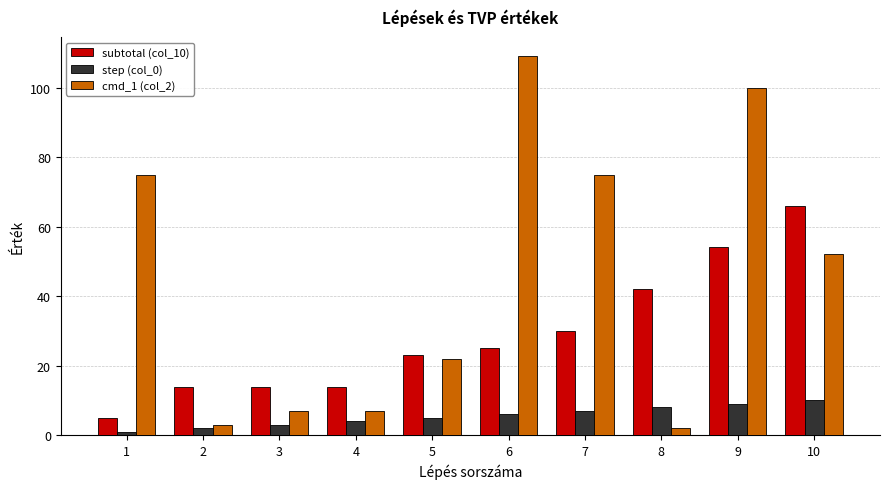

Where is cmd_1 (col_2) nearest to the value 55?

10